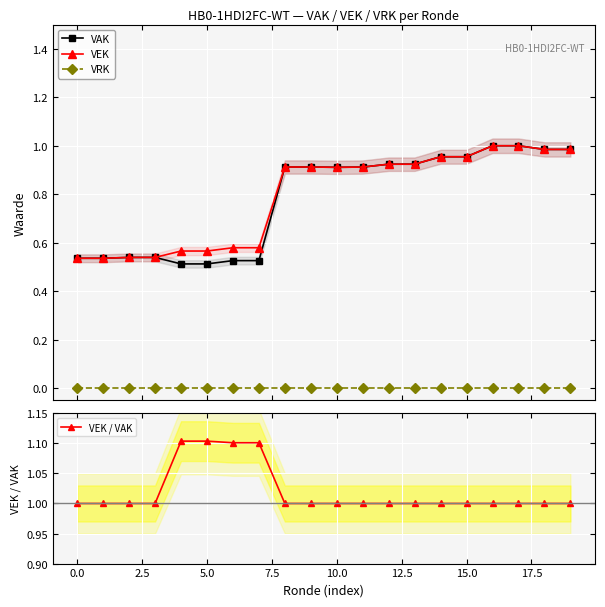

How many lines are shown in the chart?

4